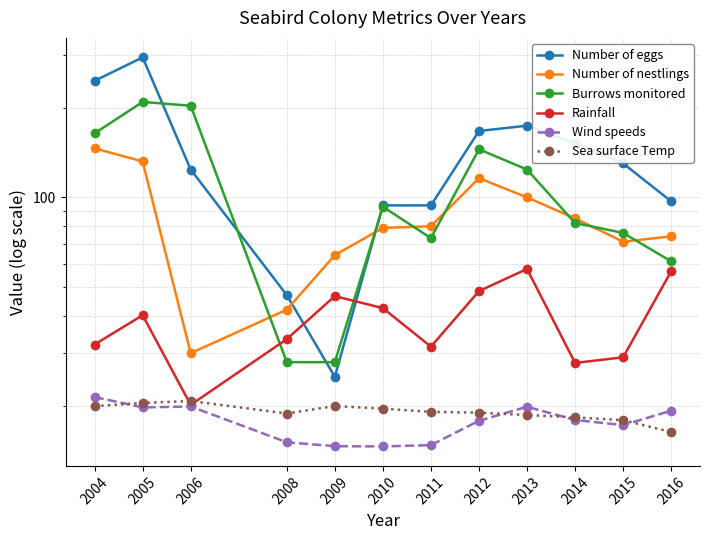

Which category has the lowest value across all series?

2010